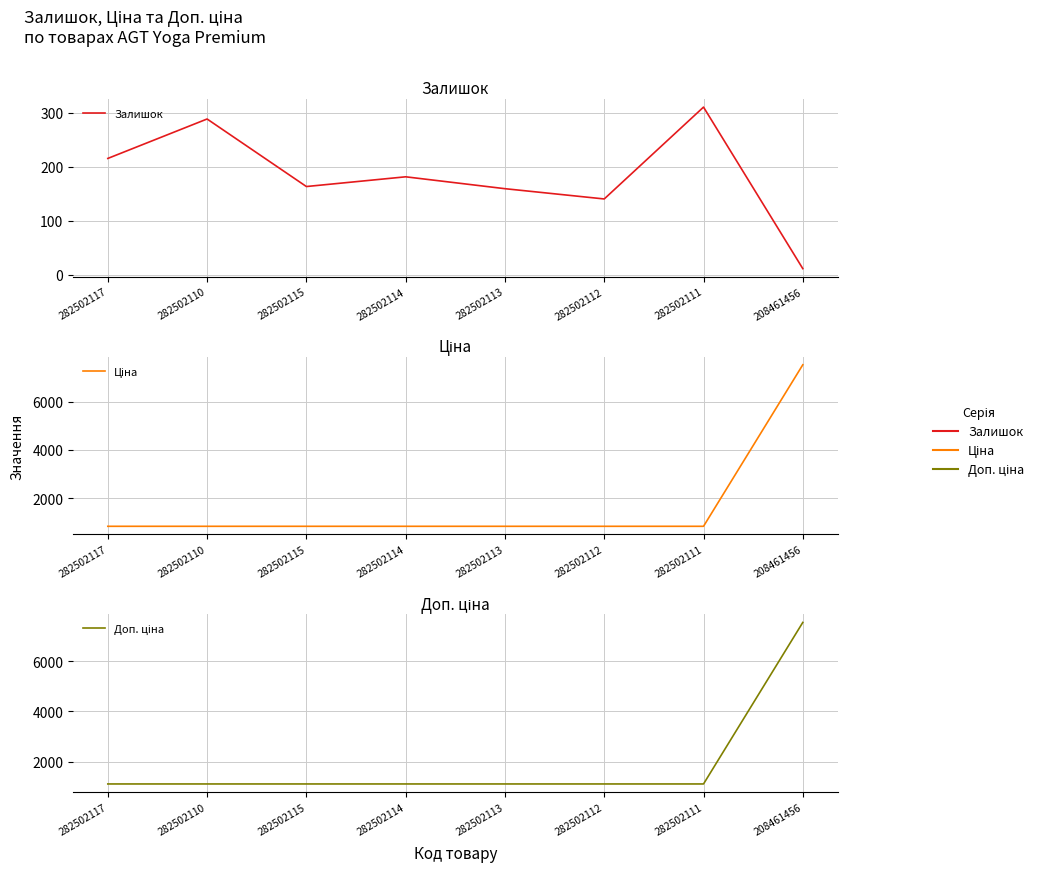

The value of Ціна at 282502113 is 832.4. True or false?

True